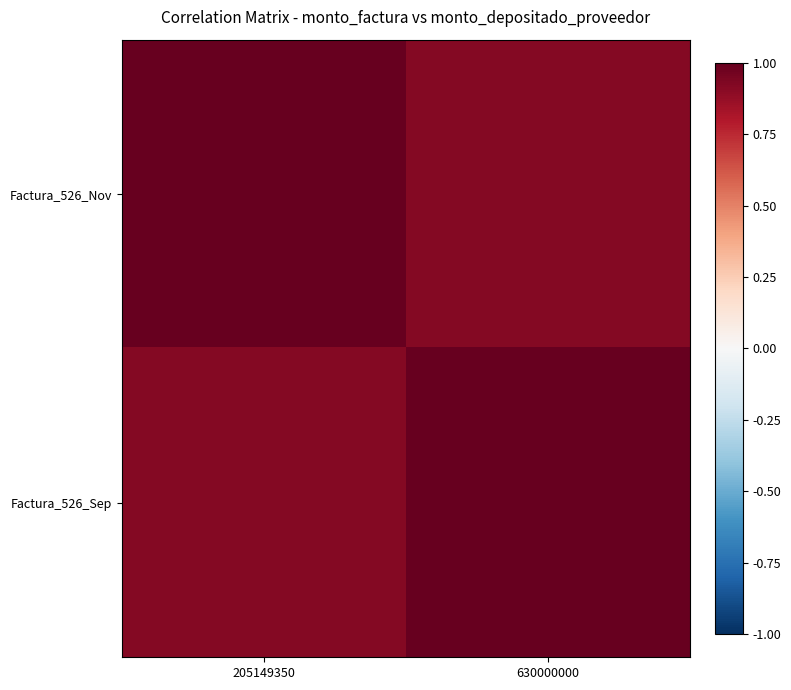

Reading left to right, what are all the values shown in this chart?

Factura_526_Nov: 205149350=1.0	630000000=0.9
Factura_526_Sep: 205149350=0.9	630000000=1.0